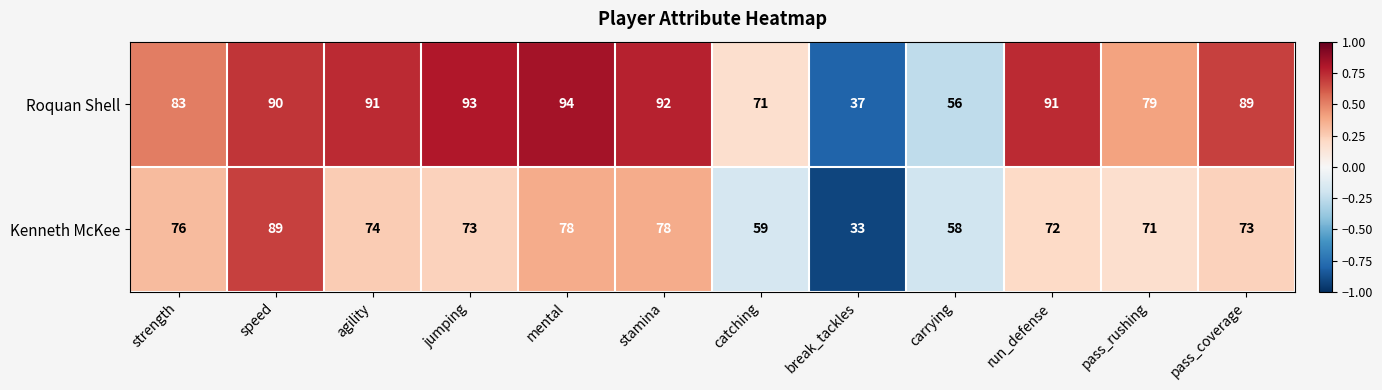

At how many categories does at least one series exceed 44?

11